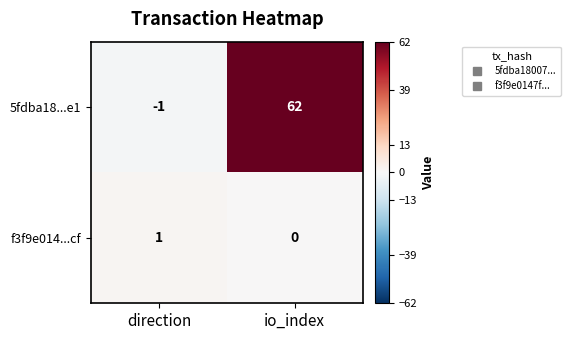

How many data points does each series have?

2